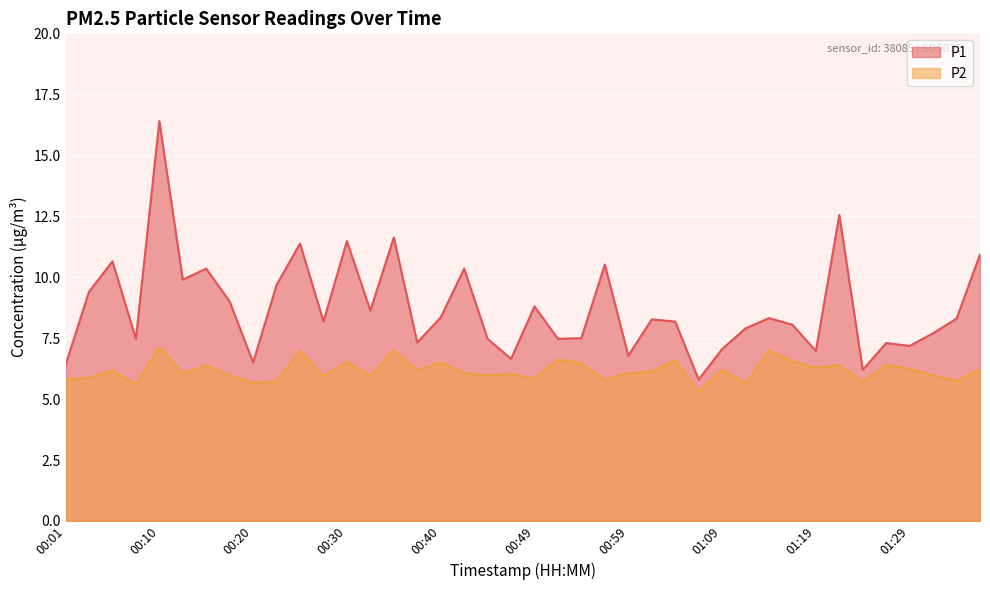

Reading left to right, transcribe all the data shown in this chart.

P1: 00:01=6.4	00:03=9.4	00:05=10.7	00:08=7.5	00:10=16.4	00:13=9.9	00:15=10.3	00:18=9.0	00:20=6.5	00:23=9.7	00:25=11.4	00:27=8.2	00:30=11.5	00:32=8.6	00:35=11.6	00:37=7.3	00:40=8.3	00:42=10.3	00:45=7.5	00:47=6.7	00:49=8.8	00:52=7.5	00:54=7.5	00:57=10.5	00:59=6.8	01:02=8.3	01:04=8.2	01:07=5.8	01:09=7.0	01:12=7.9	01:14=8.3	01:17=8.1	01:19=7.0	01:22=12.6	01:24=6.2	01:27=7.3	01:29=7.2	01:32=7.7	01:34=8.3	01:37=10.9
P2: 00:01=5.8	00:03=5.9	00:05=6.2	00:08=5.6	00:10=7.1	00:13=6.0	00:15=6.4	00:18=6.0	00:20=5.7	00:23=5.7	00:25=7.0	00:27=5.9	00:30=6.5	00:32=5.9	00:35=7.0	00:37=6.2	00:40=6.5	00:42=6.1	00:45=6.0	00:47=6.0	00:49=5.8	00:52=6.6	00:54=6.5	00:57=5.8	00:59=6.1	01:02=6.1	01:04=6.6	01:07=5.3	01:09=6.2	01:12=5.6	01:14=7.0	01:17=6.5	01:19=6.3	01:22=6.4	01:24=5.7	01:27=6.4	01:29=6.2	01:32=6.0	01:34=5.8	01:37=6.2